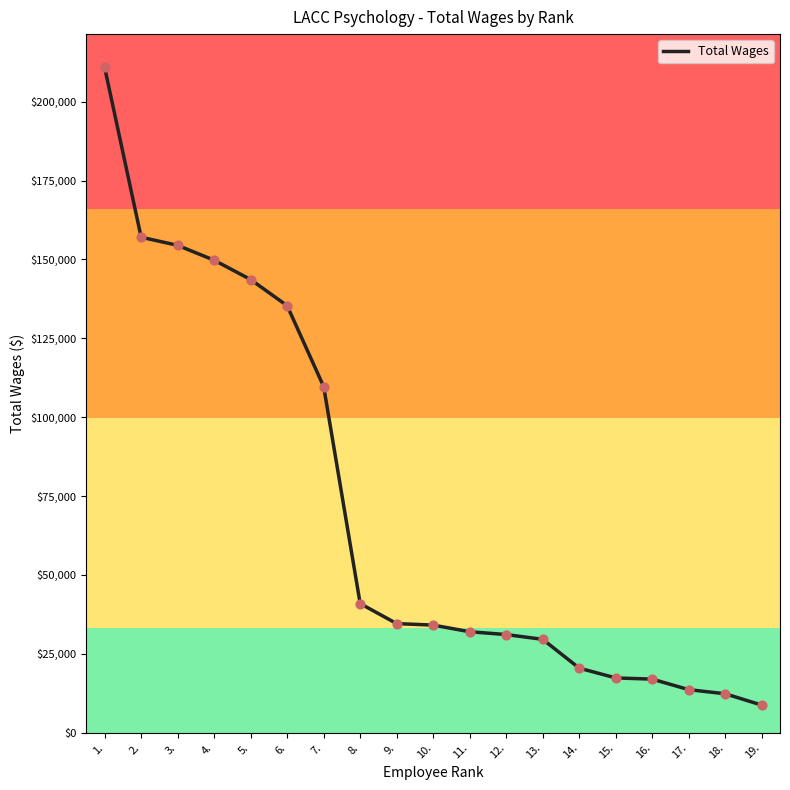

What is the ratio of the value at 2. to the value at 5.?

1.1